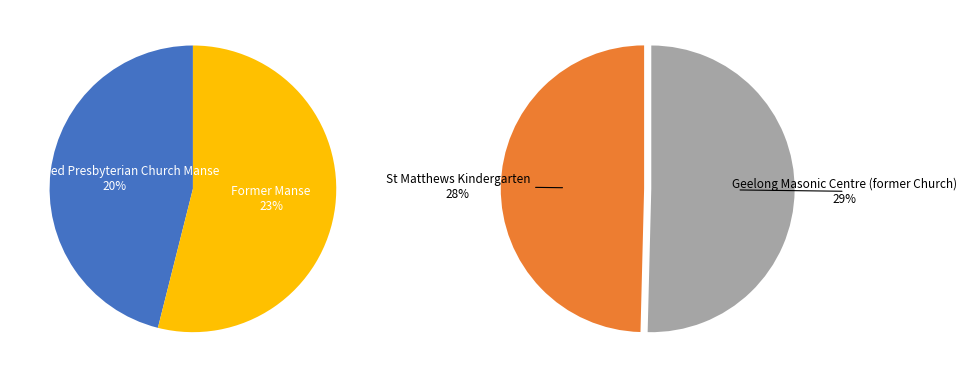

Combined, what portion of the pie is Geelong Masonic Centre (former Church) and St Matthews Kindergarten?

57.1%